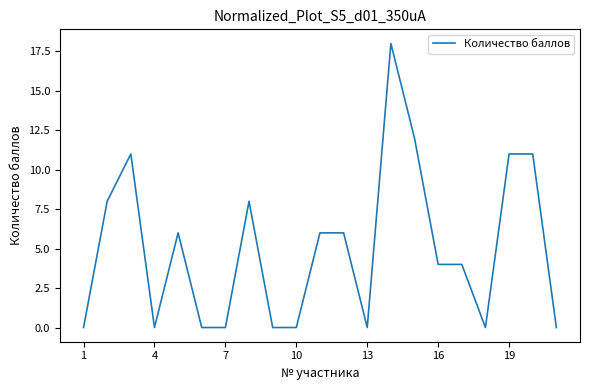

What is the difference between the maximum and minimum values?

18